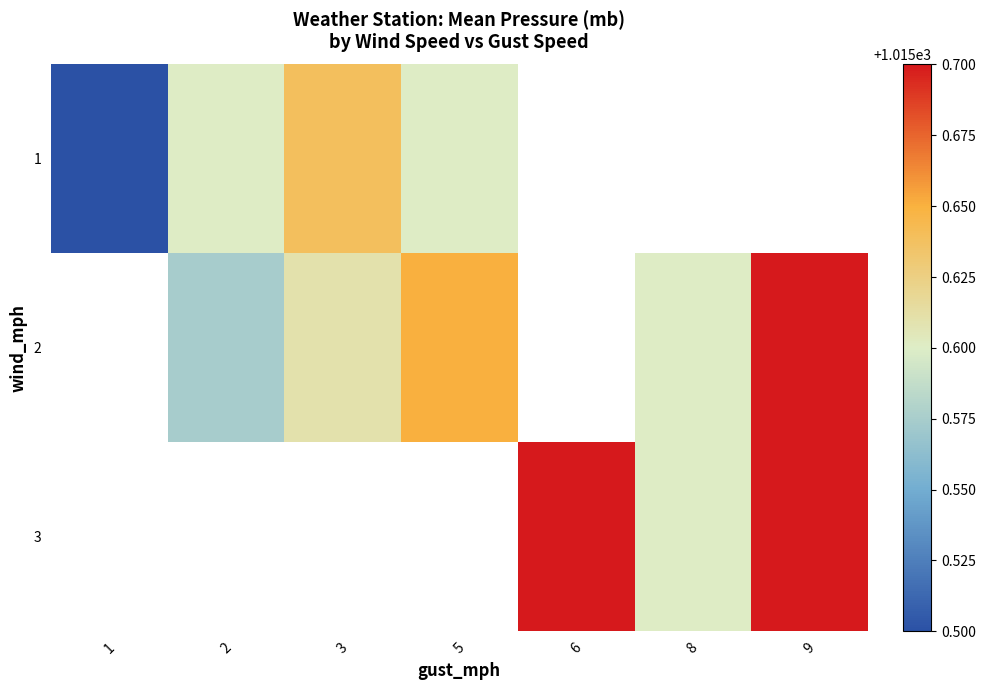

True or false: 3 has a value of 477.0 at 8.

False